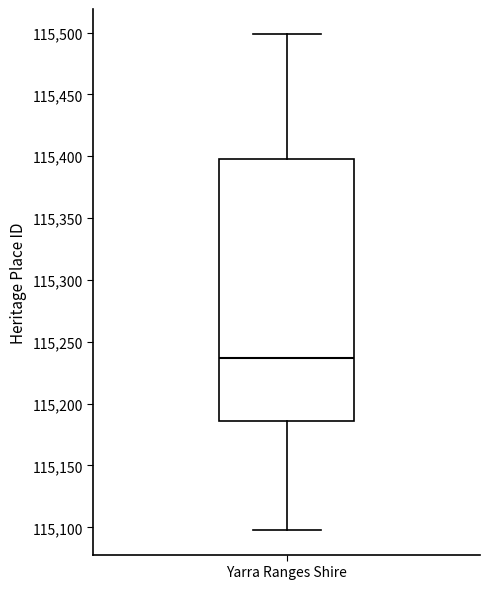

Read this box plot against the y-axis: the position of the median line, the range covered by the box, and the ends of both whiskers. The values are not printed on the chart, so give them approximately, as read against the axis.

median 115235, box 115185 to 115400, whiskers 115100 to 115500